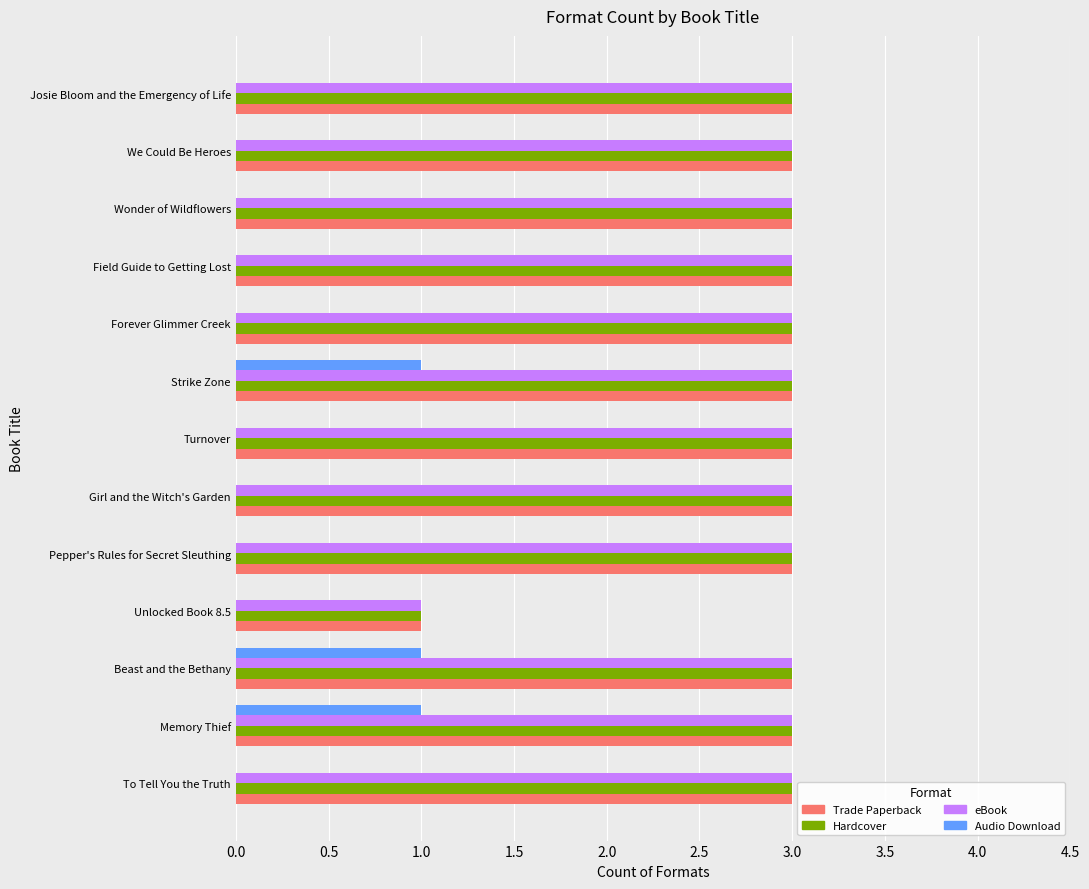

Is the value of Hardcover at Turnover greater than the value of Audio Download at Memory Thief?

Yes